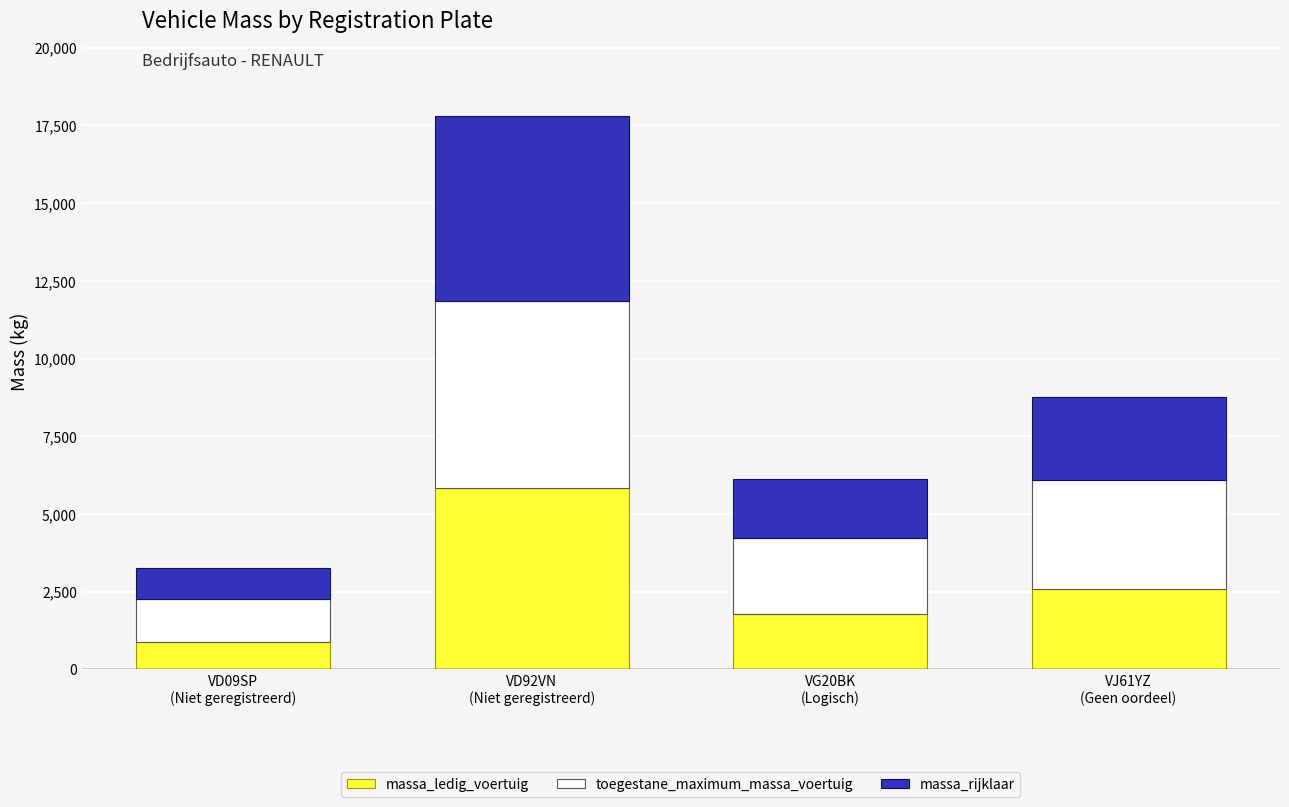

Rank the categories by massa_ledig_voertuig value from highest to lowest.

VD92VN
(Niet geregistreerd), VJ61YZ
(Geen oordeel), VG20BK
(Logisch), VD09SP
(Niet geregistreerd)